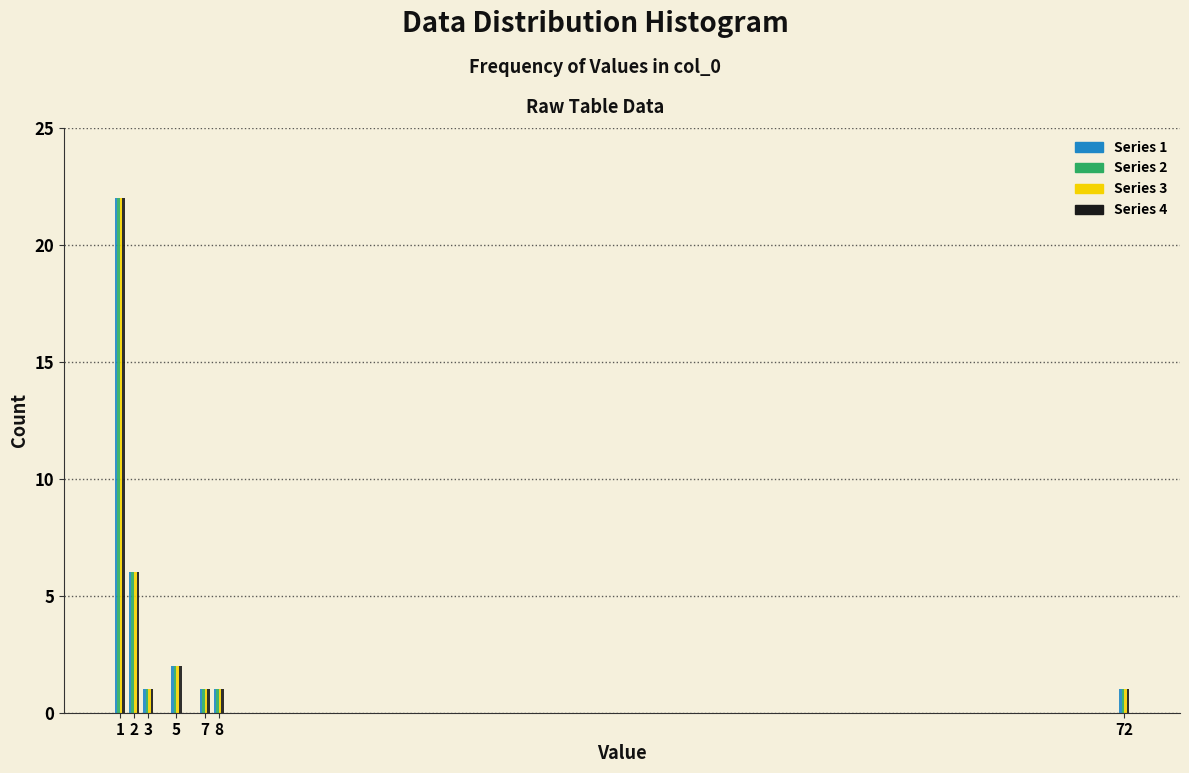

Reading left to right, what are all the values shown in this chart?

Series 1: 22	6	1	2	1	1	1
Series 2: 22	6	1	2	1	1	1
Series 3: 22	6	1	2	1	1	1
Series 4: 22	6	1	2	1	1	1